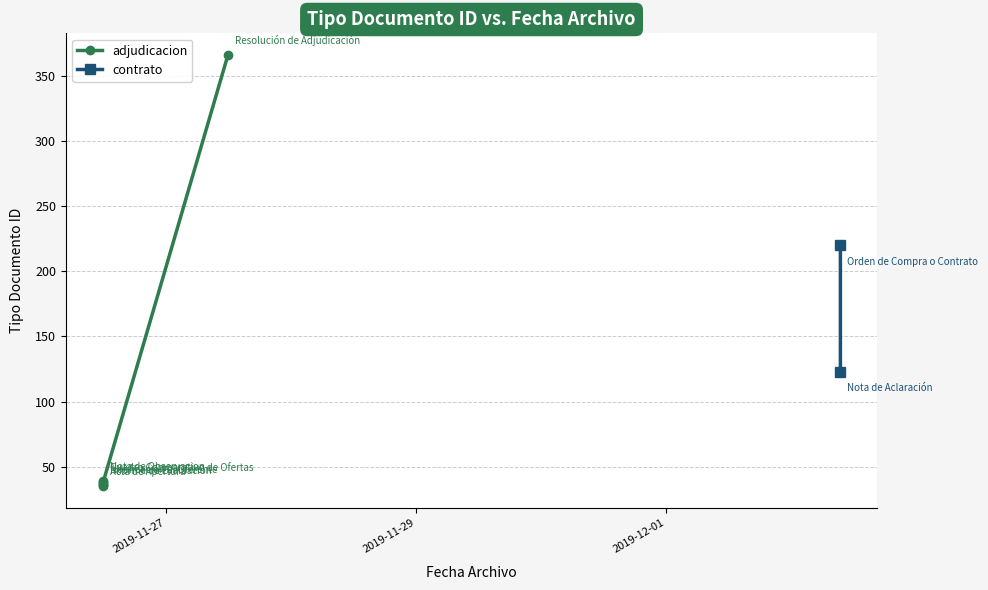

Rank the categories by value from highest to lowest.

2019-11-27 11:55:14, 2019-12-02 09:34:46, 2019-12-02 09:34:45, 2019-11-26 11:51:22, 2019-11-26 11:51:22, 2019-11-26 11:51:22, 2019-11-26 11:51:22, 2019-11-26 11:51:22